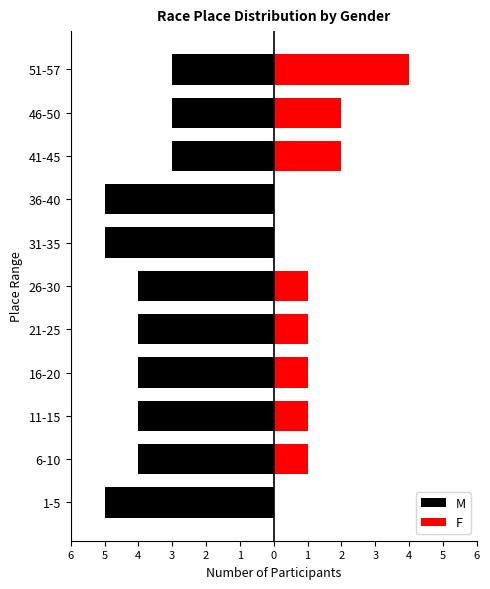

At how many categories does at least one series exceed -2?

11